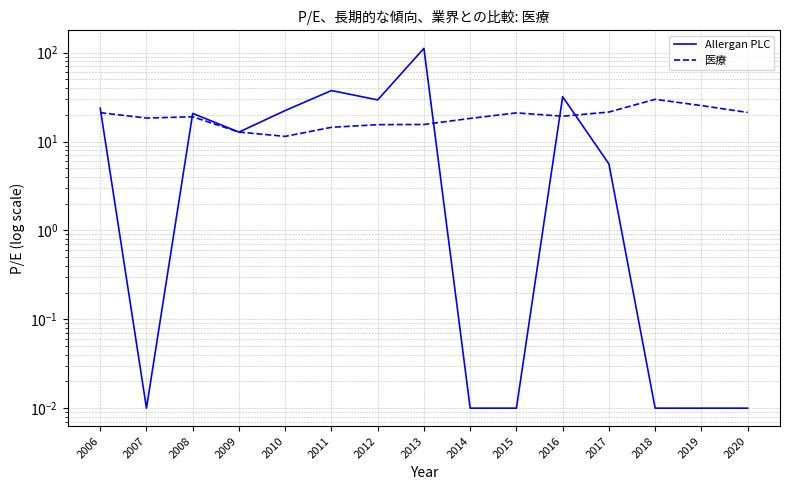

Rank the categories by 医療 value from highest to lowest.

2018, 2019, 2017, 2020, 2006, 2015, 2016, 2008, 2007, 2014, 2013, 2012, 2011, 2009, 2010